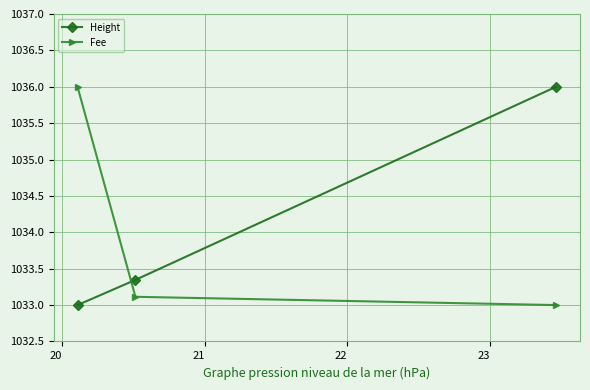

What is the value of the Fee point at the 1st from the left?

1036.0